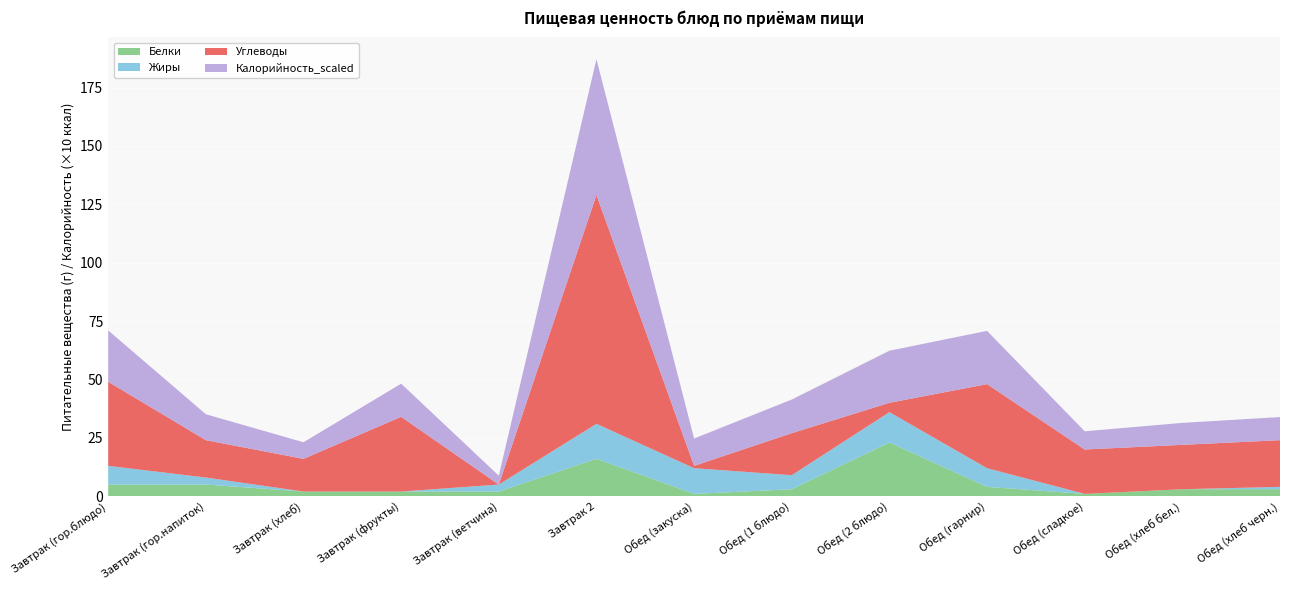

Reading right to left, list all the values displayed in this chart.

Белки: Обед (хлеб черн.)=3.0	Обед (хлеб бел.)=3.0	Обед (сладкое)=1.0	Обед (гарнир)=4.0	Обед (2 блюдо)=23.0	Обед (1 блюдо)=3.0	Обед (закуска)=1.0	Завтрак 2=16.0	Завтрак (ветчина)=2.0	Завтрак (фрукты)=2.0	Завтрак (хлеб)=2.0	Завтрак (гор.напиток)=5.0	Завтрак (гор.блюдо)=5.0
Жиры: Обед (хлеб черн.)=1.0	Обед (хлеб бел.)=0.0	Обед (сладкое)=0.0	Обед (гарнир)=8.0	Обед (2 блюдо)=13.0	Обед (1 блюдо)=6.0	Обед (закуска)=11.0	Завтрак 2=15.0	Завтрак (ветчина)=3.0	Завтрак (фрукты)=0.0	Завтрак (хлеб)=0.0	Завтрак (гор.напиток)=3.0	Завтрак (гор.блюдо)=8.0
Углеводы: Обед (хлеб черн.)=20.0	Обед (хлеб бел.)=19.0	Обед (сладкое)=19.0	Обед (гарнир)=36.0	Обед (2 блюдо)=4.0	Обед (1 блюдо)=18.0	Обед (закуска)=1.0	Завтрак 2=98.0	Завтрак (ветчина)=0.0	Завтрак (фрукты)=32.0	Завтрак (хлеб)=14.0	Завтрак (гор.напиток)=16.0	Завтрак (гор.блюдо)=36.0
Калорийность_scaled: Обед (хлеб черн.)=9.9	Обед (хлеб бел.)=9.4	Обед (сладкое)=7.8	Обед (гарнир)=22.8	Обед (2 блюдо)=22.3	Обед (1 блюдо)=14.4	Обед (закуска)=11.7	Завтрак 2=58.1	Завтрак (ветчина)=3.8	Завтрак (фрукты)=14.2	Завтрак (хлеб)=7.1	Завтрак (гор.напиток)=11.1	Завтрак (гор.блюдо)=22.0